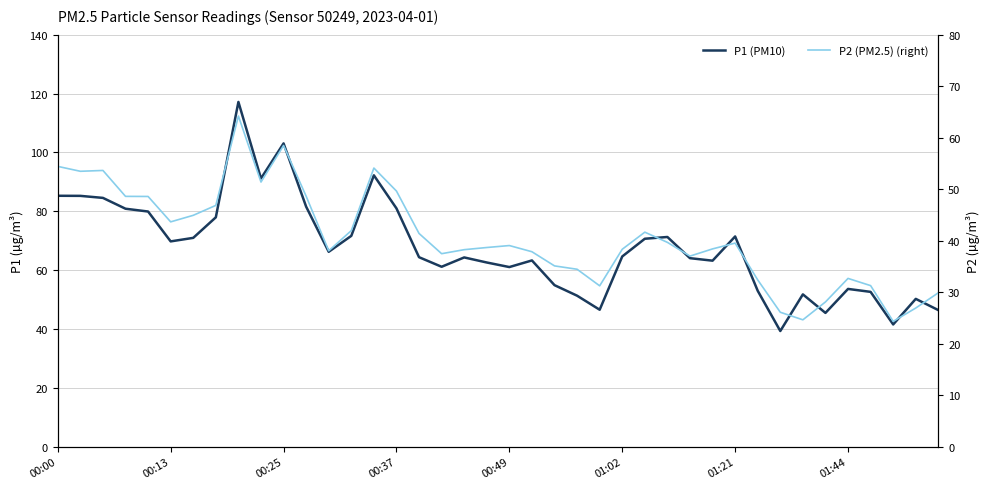

Reading left to right, extract all data points from this chart.

P1 (PM10): 85.2	85.2	84.5	80.8	79.9	69.8	71.0	77.9	117.1	91.1	103.0	81.5	66.2	71.6	92.2	81.0	64.4	61.1	64.3	62.6	61.0	63.3	54.9	51.3	46.5	64.6	70.7	71.2	64.0	63.2	71.4	53.0	39.3	51.8	45.5	53.6	52.6	41.5	50.2	46.4
P2 (PM2.5) (right): 54.4	53.5	53.6	48.6	48.6	43.6	44.9	46.9	64.2	51.4	58.5	48.6	38.0	42.0	54.1	49.6	41.4	37.5	38.2	38.7	39.0	37.9	35.1	34.5	31.2	38.3	41.6	39.7	37.0	38.4	39.5	32.4	26.1	24.6	28.1	32.7	31.3	24.3	26.9	29.9